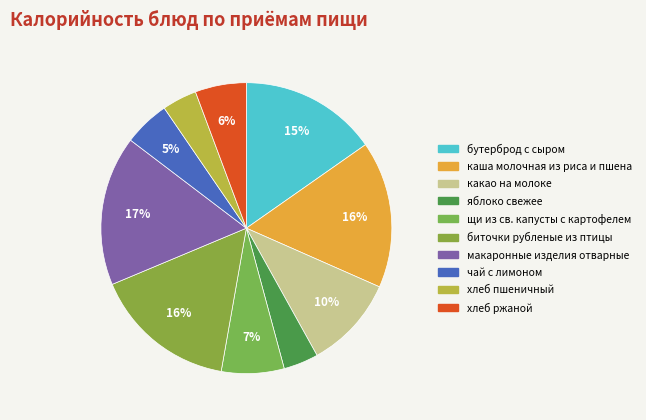

Count the number of slices in the pie.

10